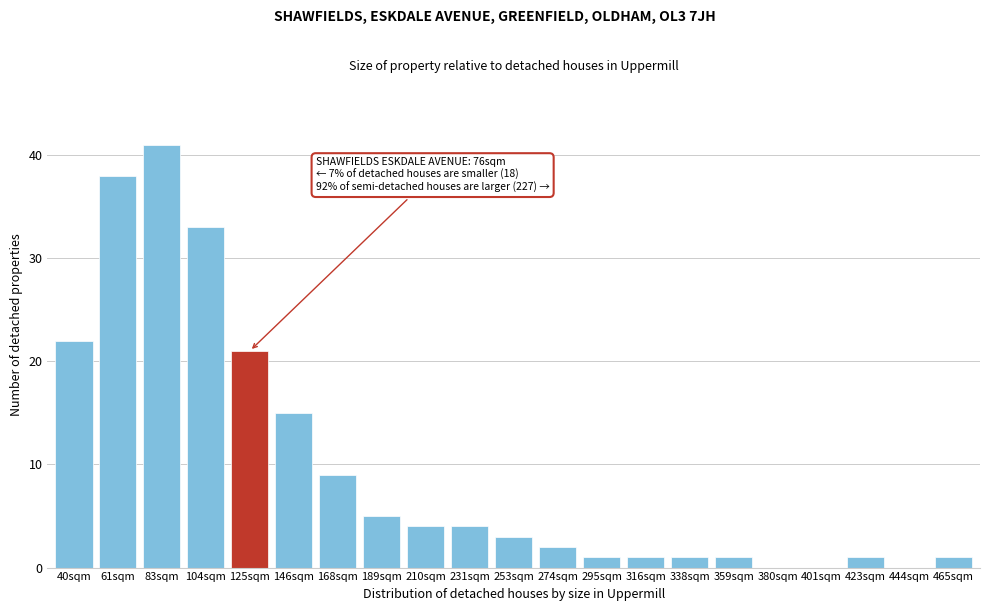

Reading left to right, list all the values displayed in this chart.

40sqm=22	61sqm=38	83sqm=41	104sqm=33	125sqm=21	146sqm=15	168sqm=9	189sqm=5	210sqm=4	231sqm=4	253sqm=3	274sqm=2	295sqm=1	316sqm=1	338sqm=1	359sqm=1	380sqm=0	401sqm=0	423sqm=1	444sqm=0	465sqm=1